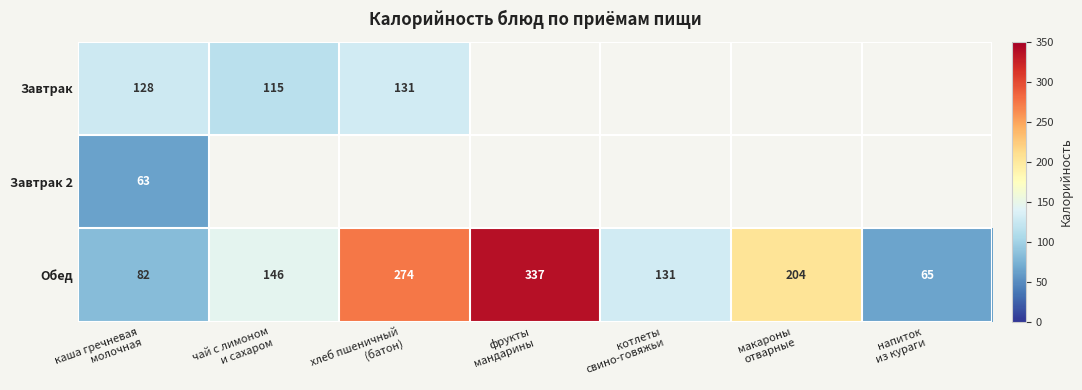

What is the difference between the maximum and minimum values in the Обед series?

272